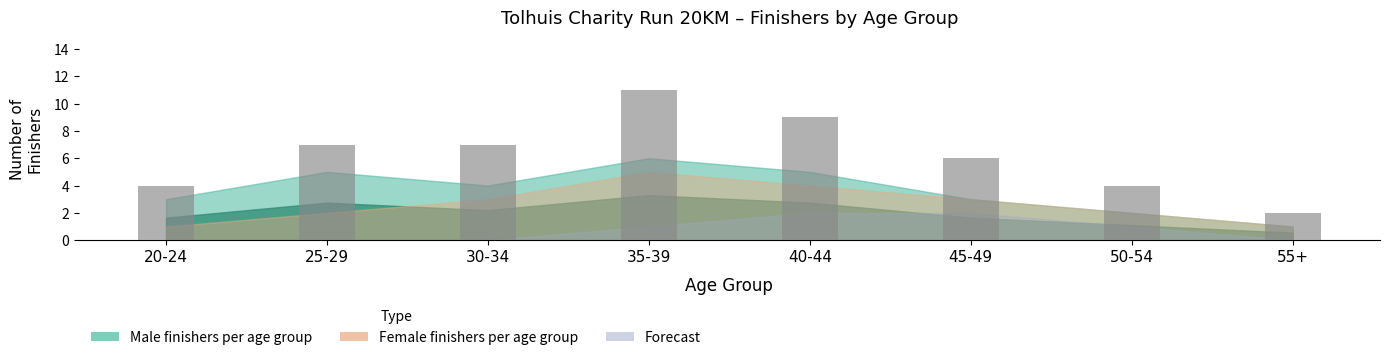

Which has a higher value, 20-24 or 30-34?

30-34